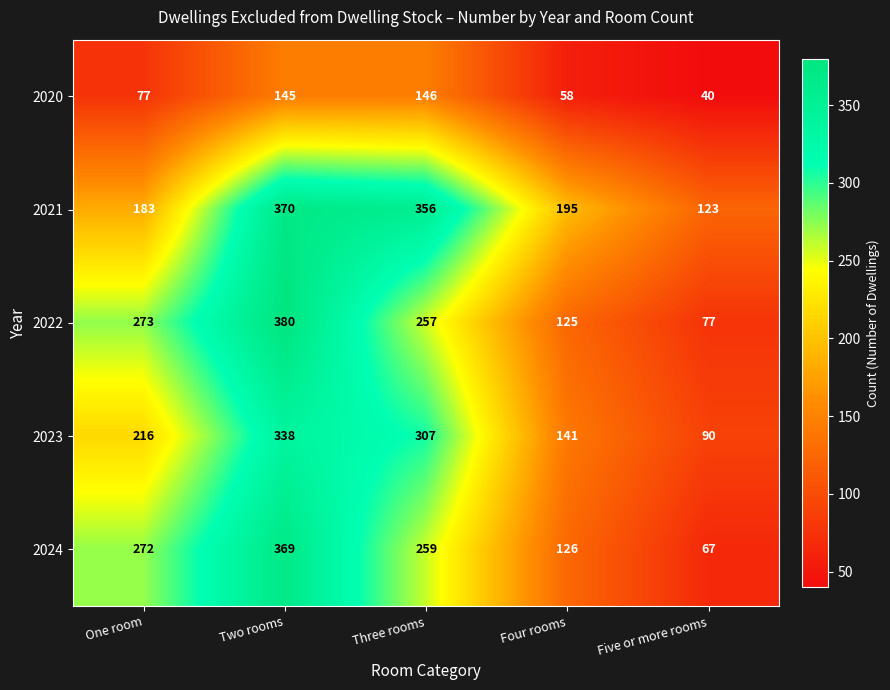

What is the difference between the maximum and minimum values in the 2022 series?

303